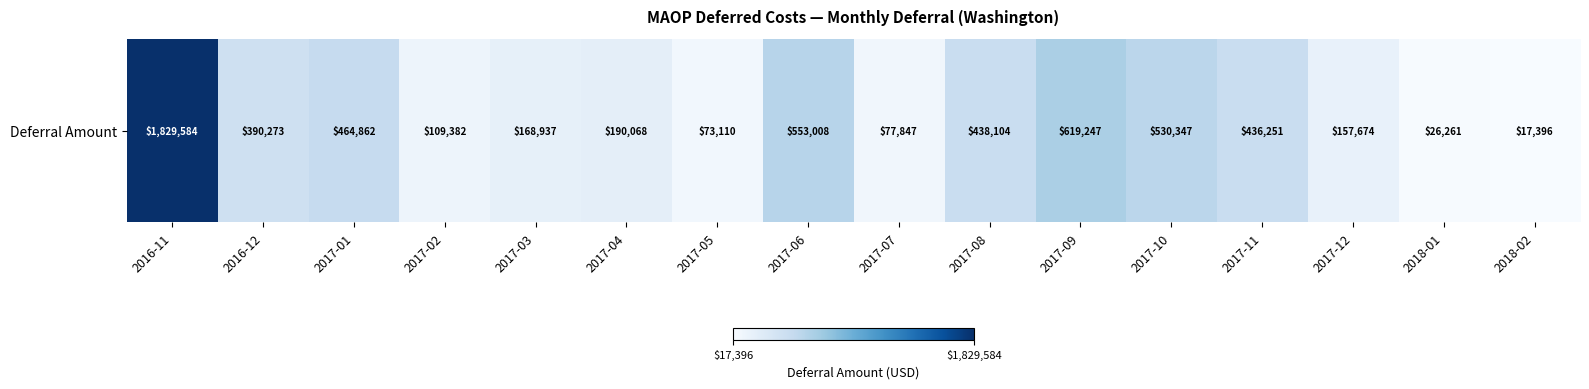

Which category has the lowest value across all series?

2018-02